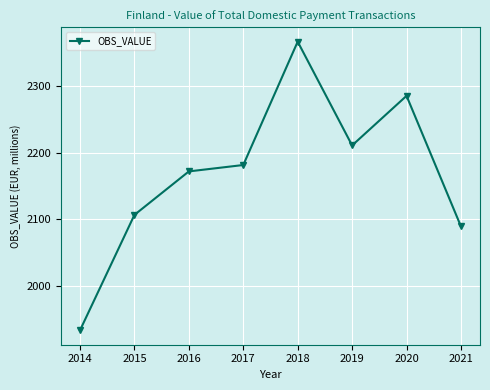

Reading left to right, what are all the values shown in this chart?

1933.9	2106.8	2172.0	2181.6	2366.5	2211.0	2285.3	2089.6